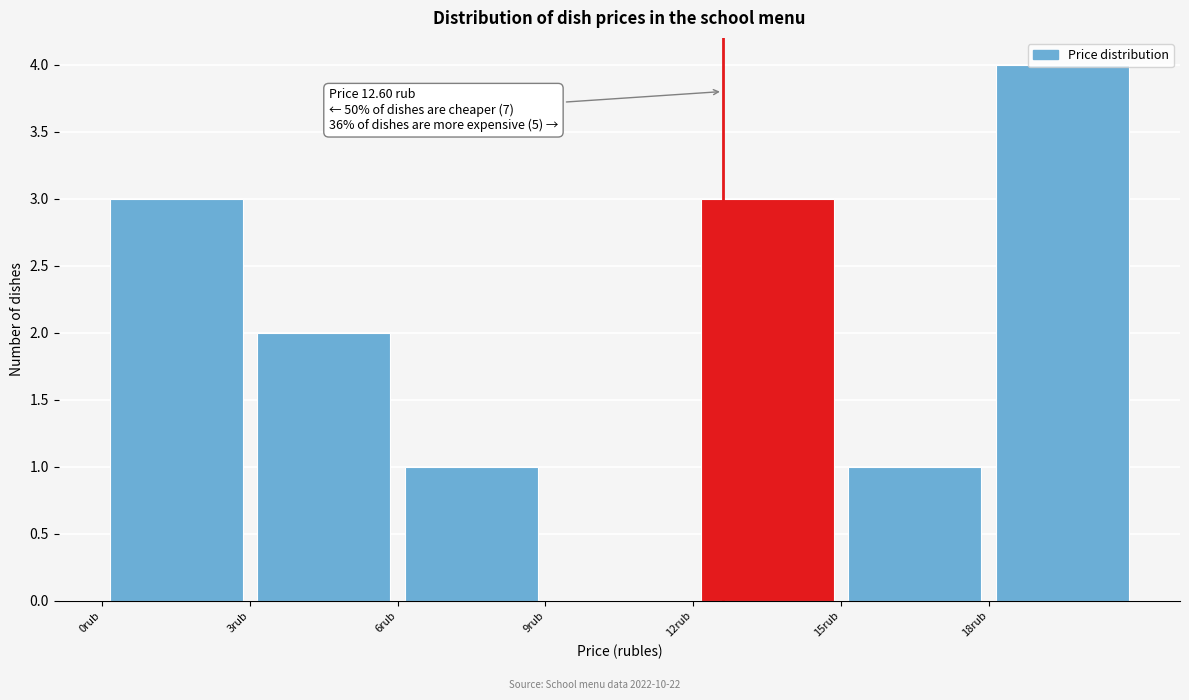

Over which range of the x-axis is the bar tallest?

18 to 21